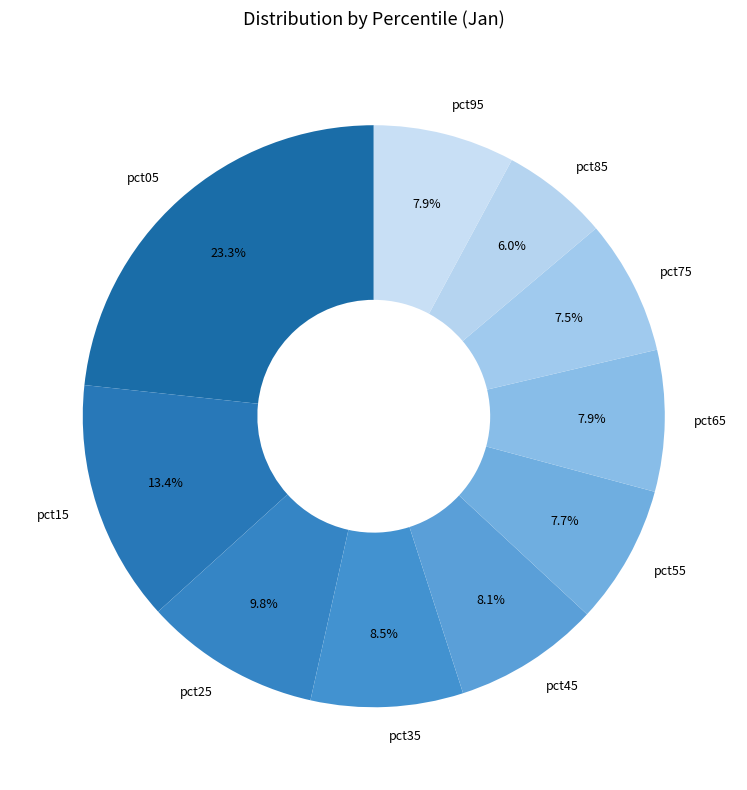

How much of the chart is everything except pct35?

91.5%